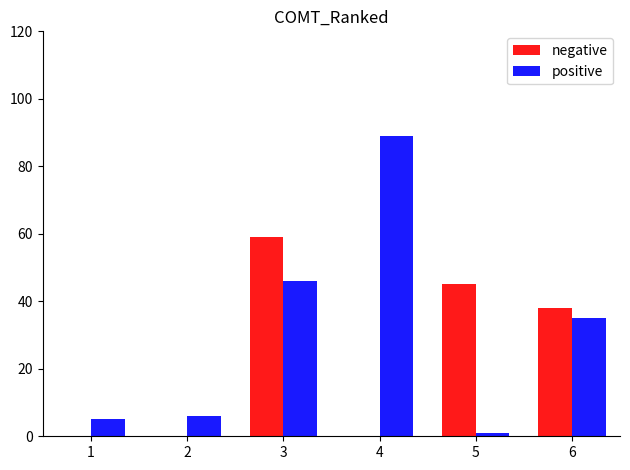

Between 1 and 3, which series saw the biggest shift?

negative